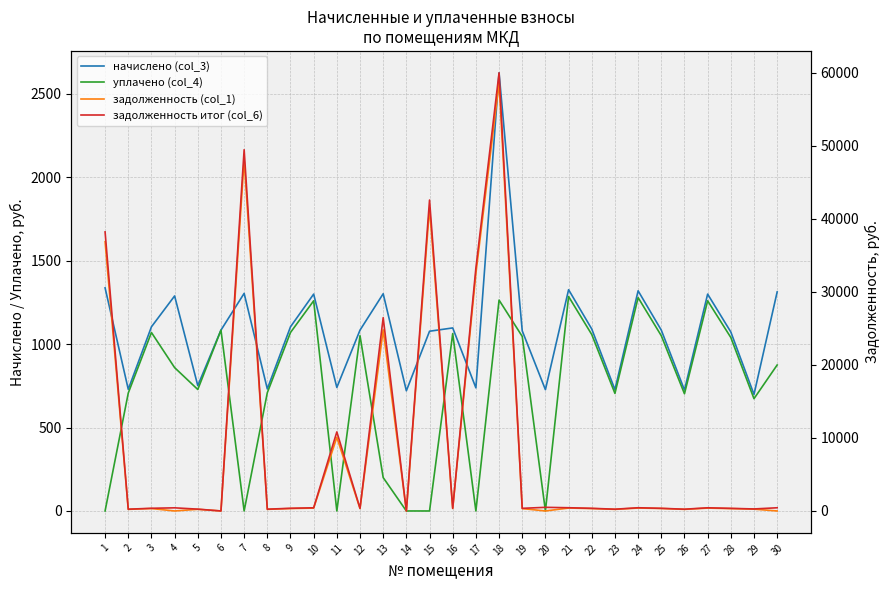

At 20, list the series in order from smallest to largest.

уплачено (col_4), задолженность (col_1), задолженность итог (col_6), начислено (col_3)